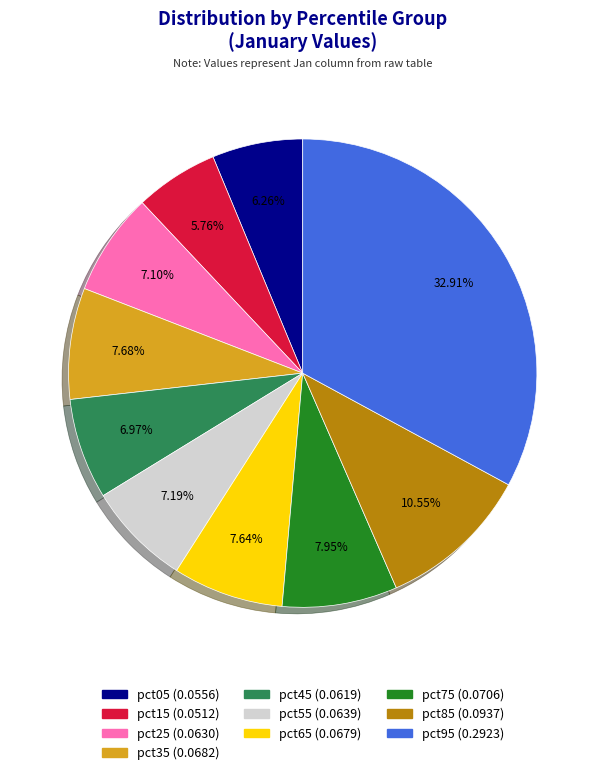

Which category has the biggest portion of the pie?

pct95